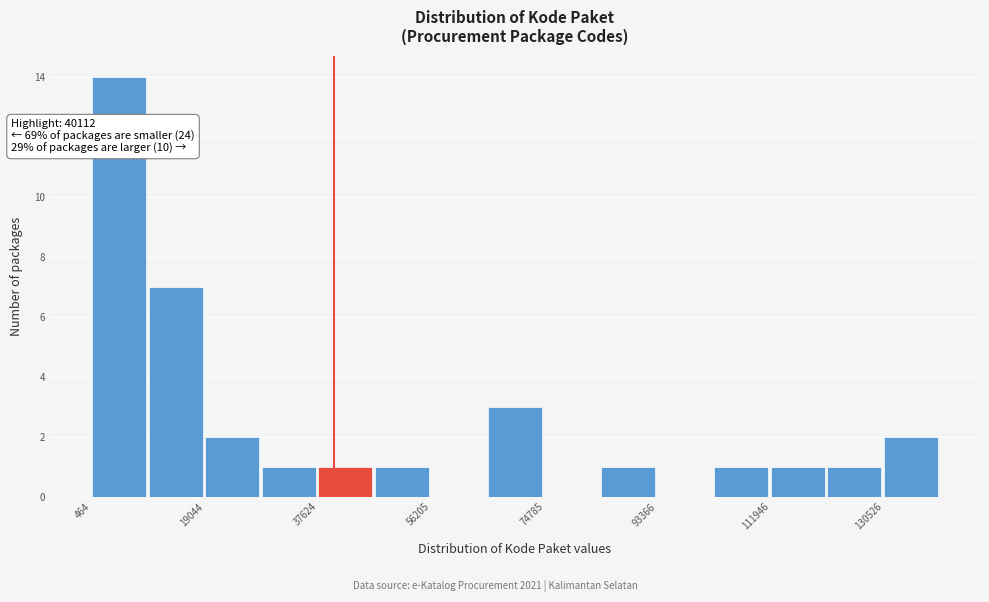

Which range on the x-axis has the tallest bar?

0 to 10000